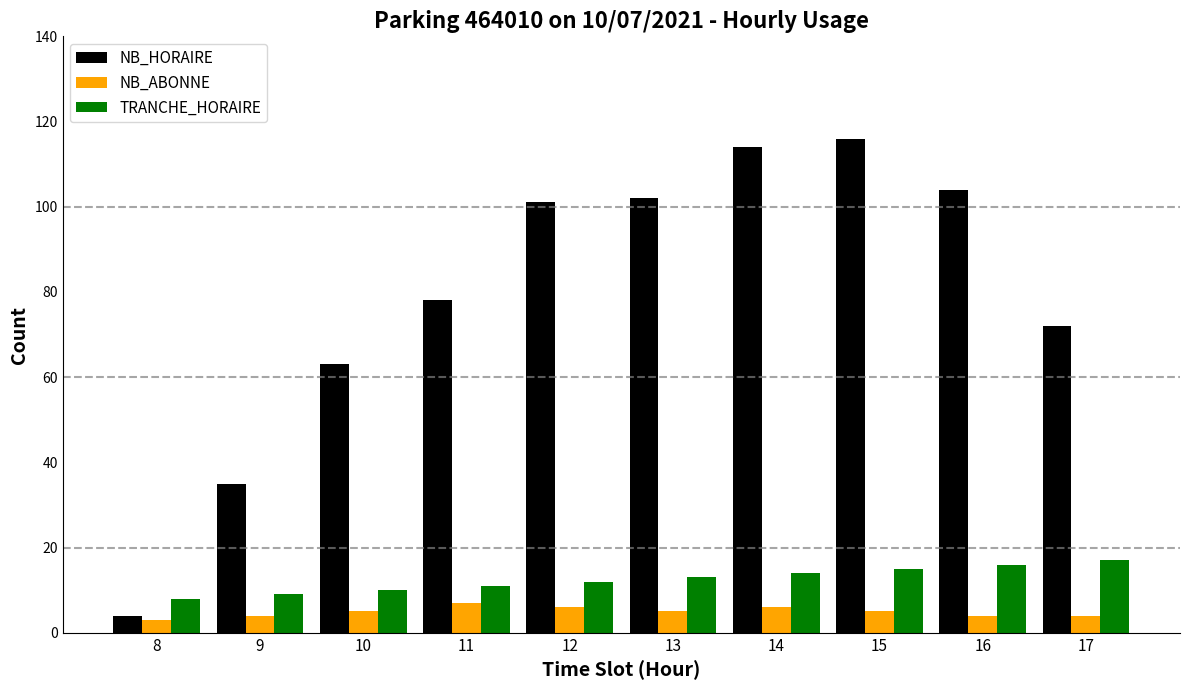

What is the difference between the maximum and minimum values in the NB_HORAIRE series?

112